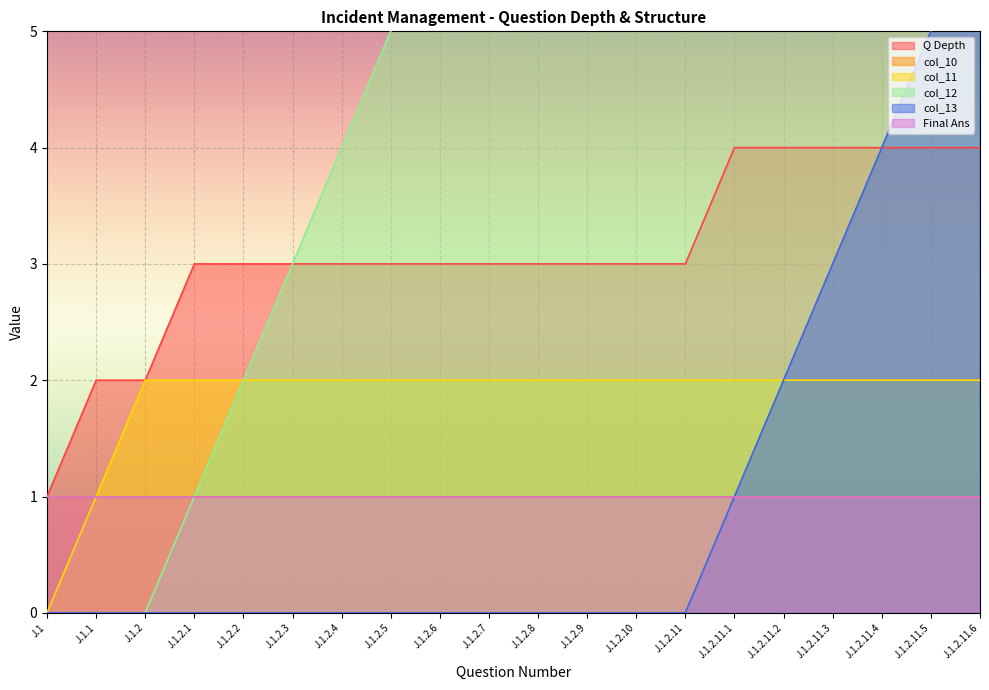

What position from the right is J.1?

20